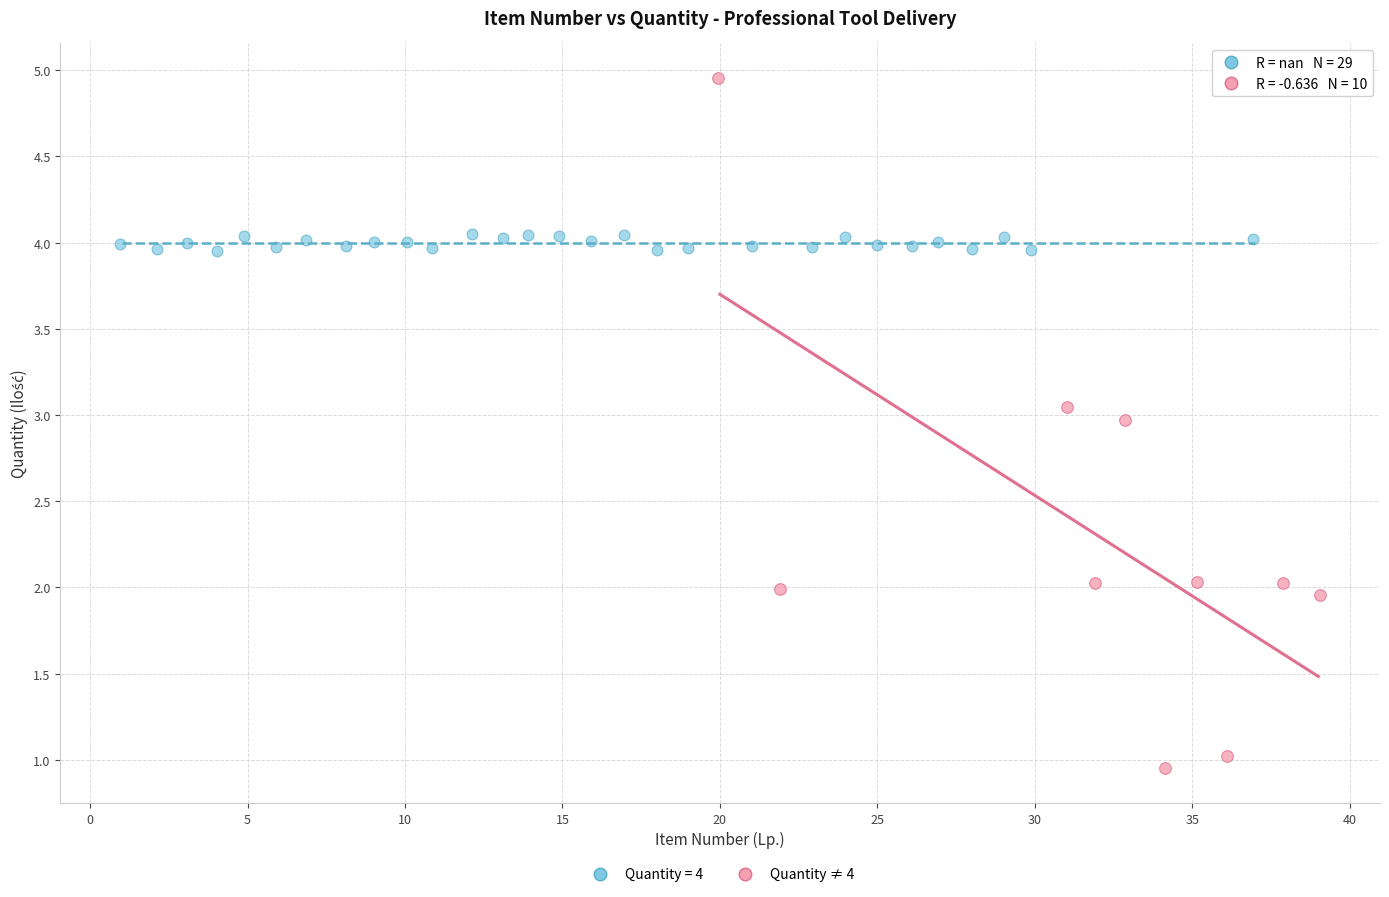

Which series contains the highest Y value?

Quantity ≠ 4